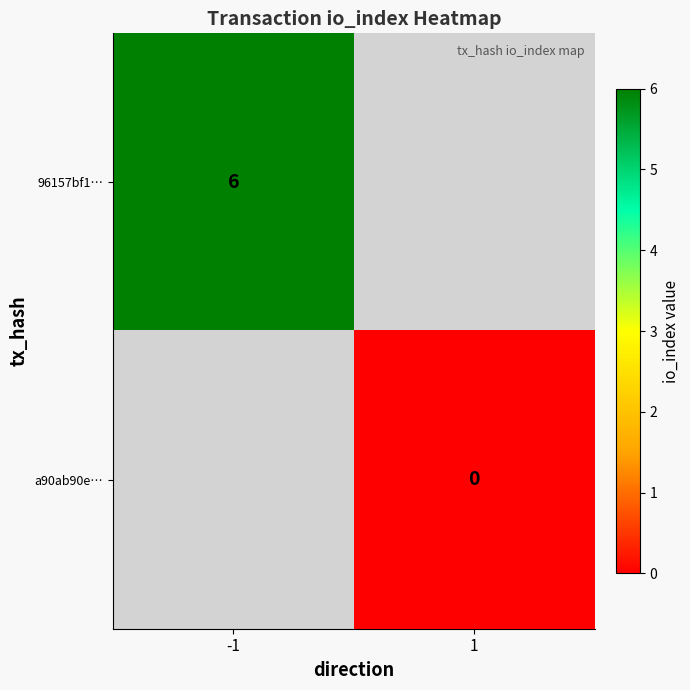

True or false: 96157bf1… has a value of 6 at -1.

True